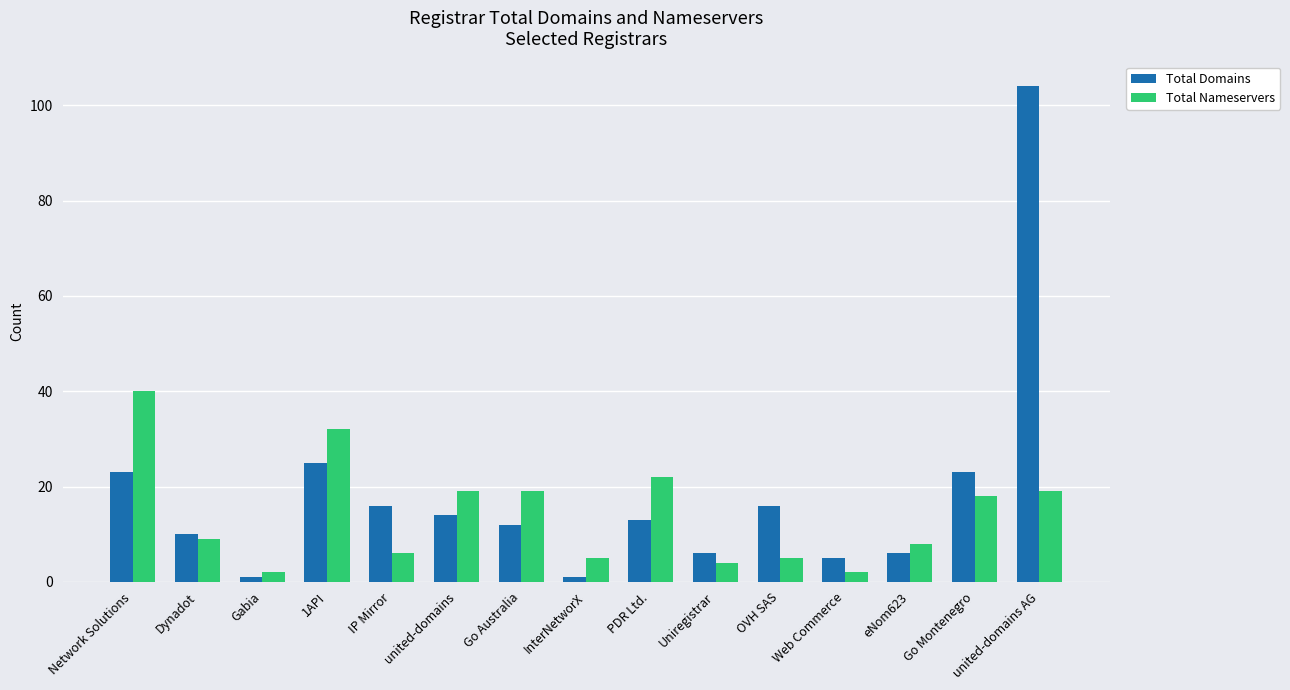

Reading left to right, extract all data points from this chart.

Total Domains: Network Solutions=23	Dynadot=10	Gabia=1	1API=25	IP Mirror=16	united-domains=14	Go Australia=12	InterNetworX=1	PDR Ltd.=13	Uniregistrar=6	OVH SAS=16	Web Commerce=5	eNom623=6	Go Montenegro=23	united-domains AG=104
Total Nameservers: Network Solutions=40	Dynadot=9	Gabia=2	1API=32	IP Mirror=6	united-domains=19	Go Australia=19	InterNetworX=5	PDR Ltd.=22	Uniregistrar=4	OVH SAS=5	Web Commerce=2	eNom623=8	Go Montenegro=18	united-domains AG=19